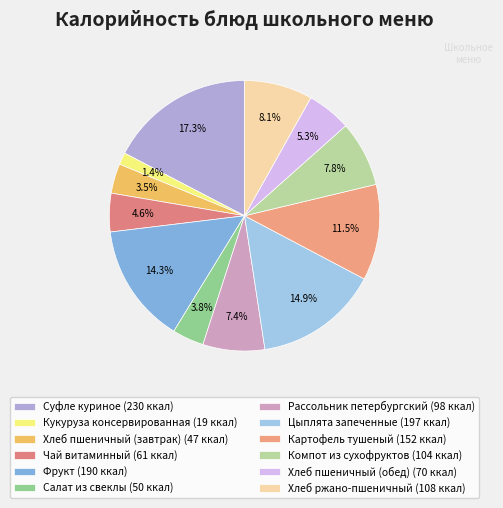

To the nearest percent, what is the combined percentage of Хлеб ржано-пшеничный and Цыплята запеченные?

23%